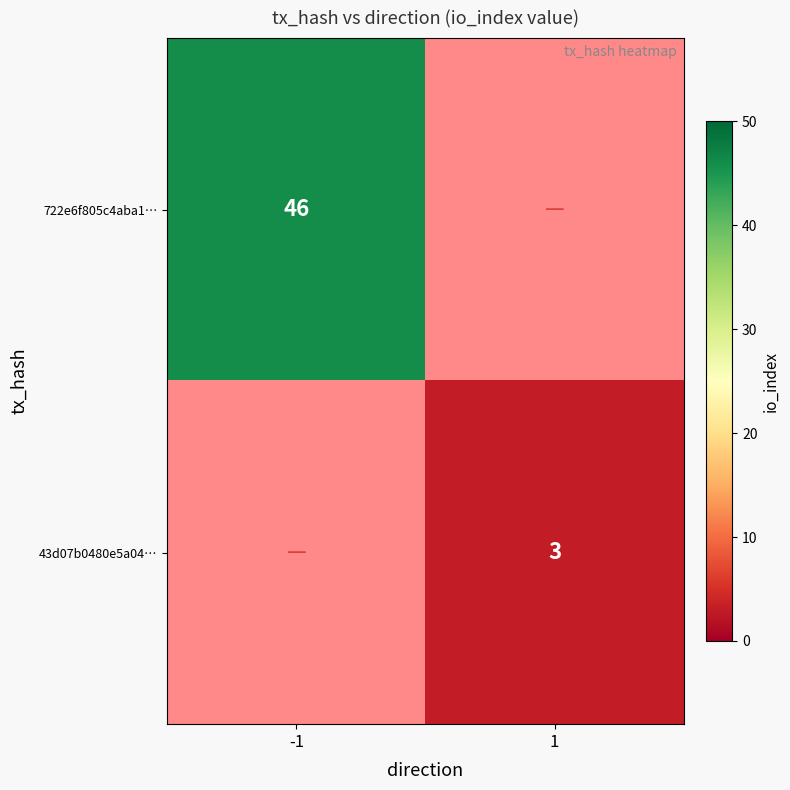

The 722e6f805c4aba1… series shows 70 at -1. True or false?

False